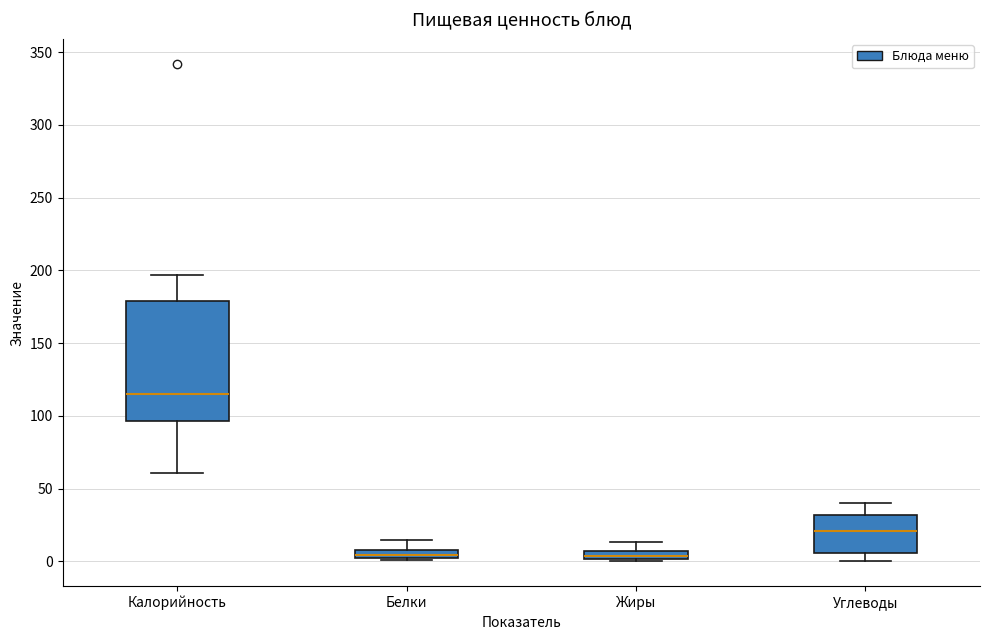

Where is the lower edge of the box for Жиры on the y-axis? The values are not printed on the chart, so give them approximately, as read against the axis.

0